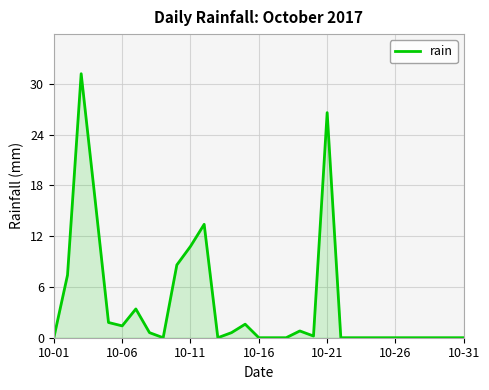

What is the greatest value displayed?

31.2